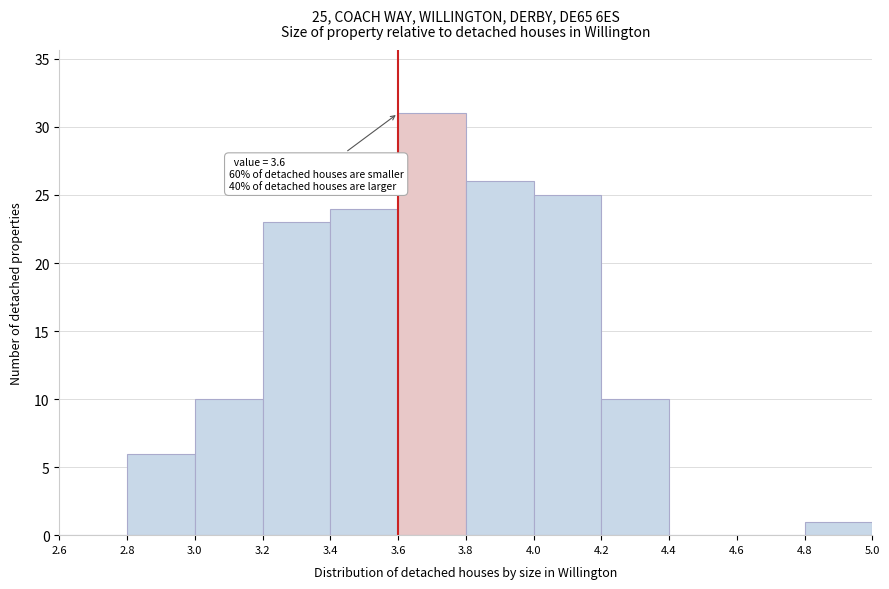

Over which range of the x-axis is the bar tallest?

3.6 to 3.8